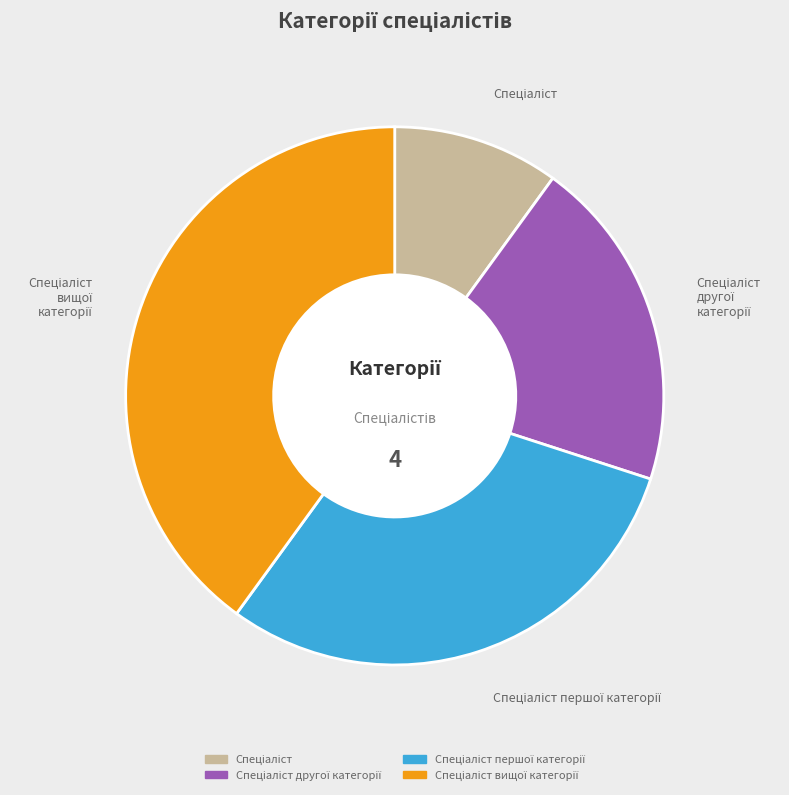

Does any single category account for the majority?

No